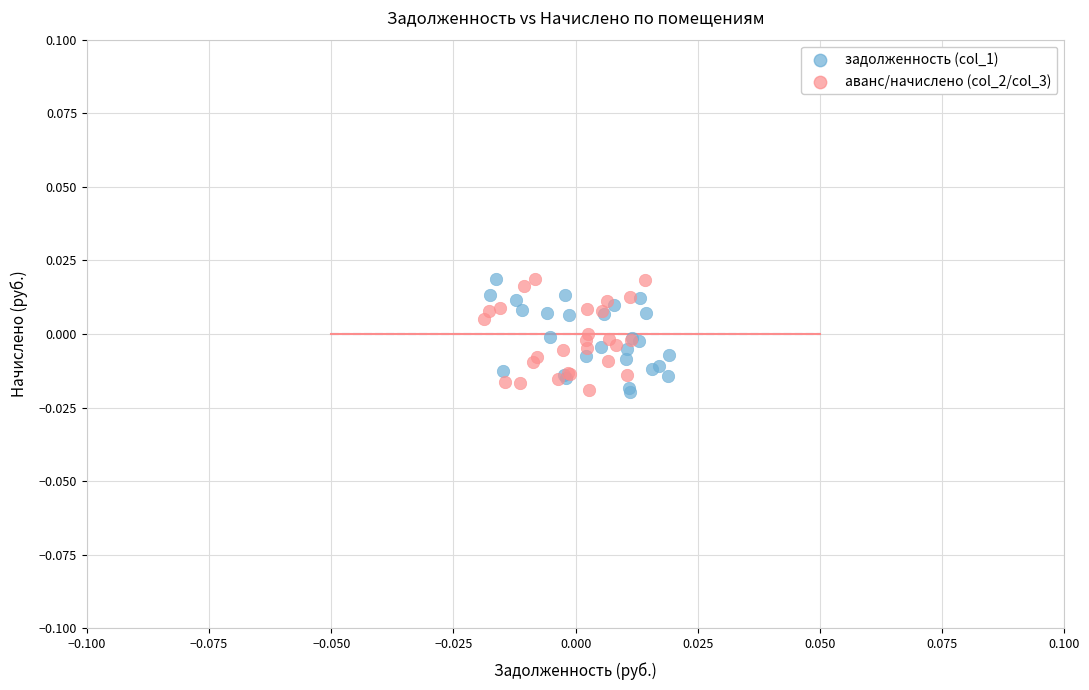

What are all the series names shown in the legend?

задолженность (col_1), аванс/начислено (col_2/col_3)